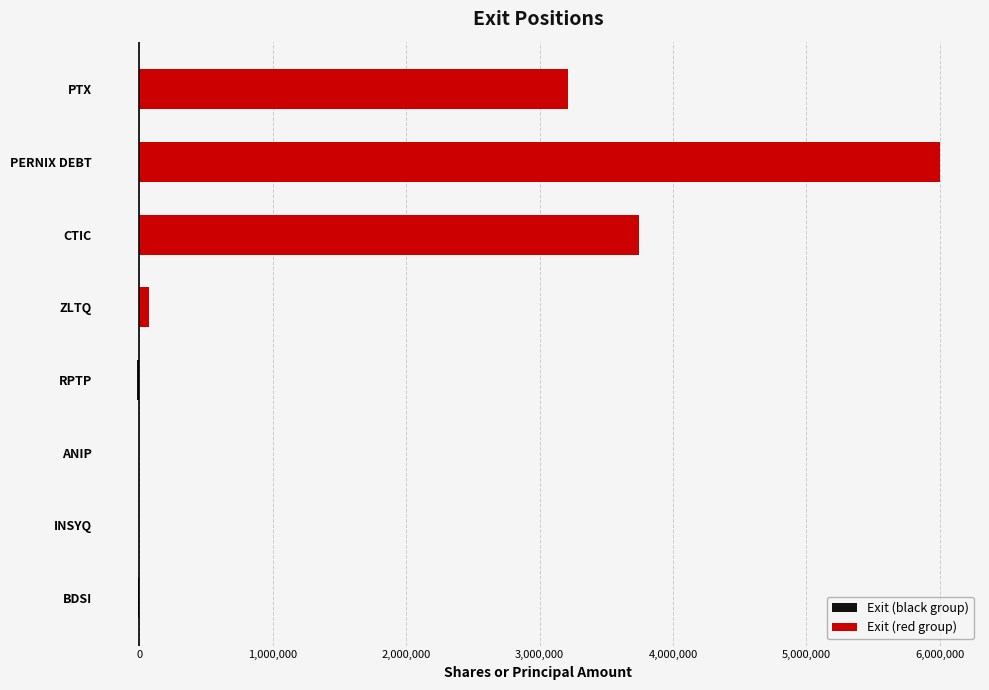

The Exit (black group) series shows -3445 at BDSI. True or false?

False